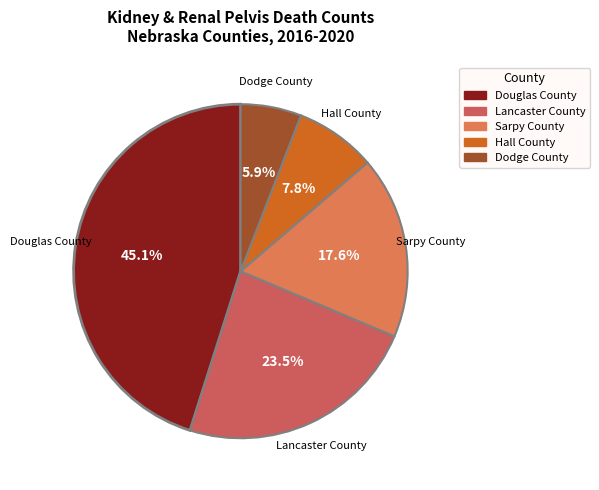

To the nearest percent, what portion does Hall County represent?

8%